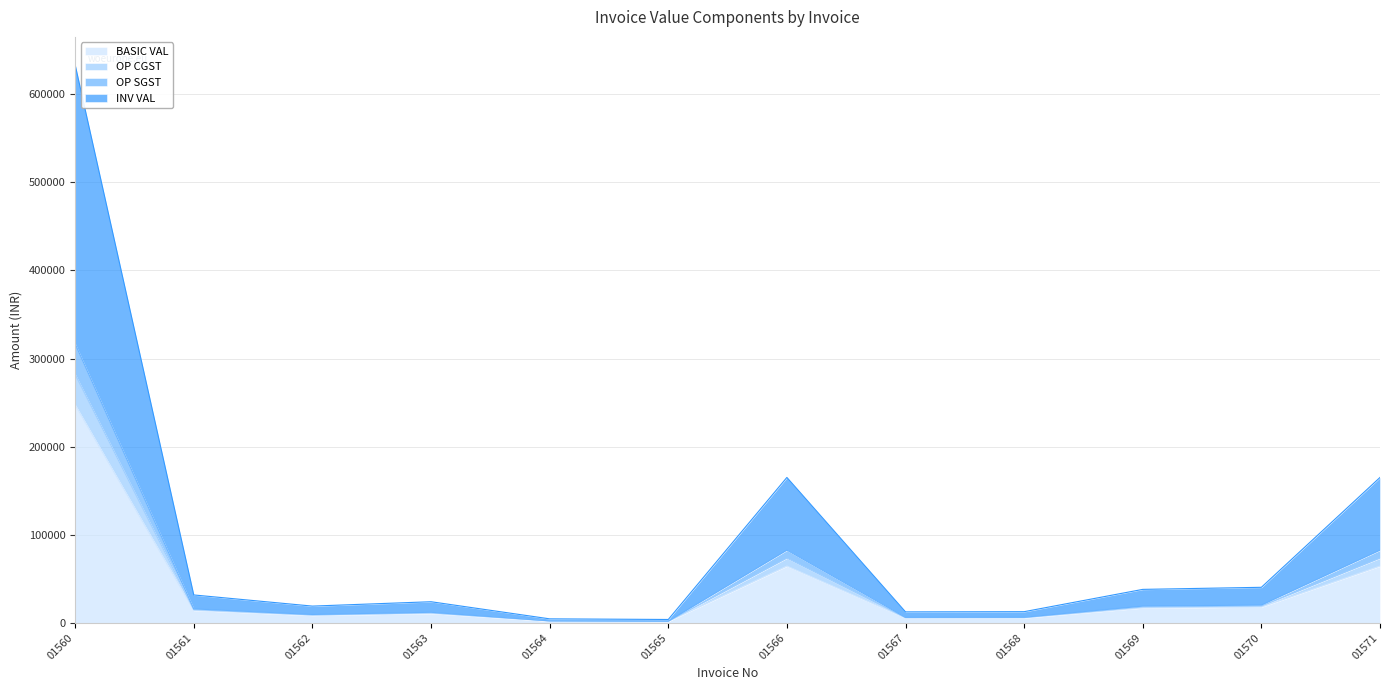

Does the chart display data point markers on the line(s)?

No